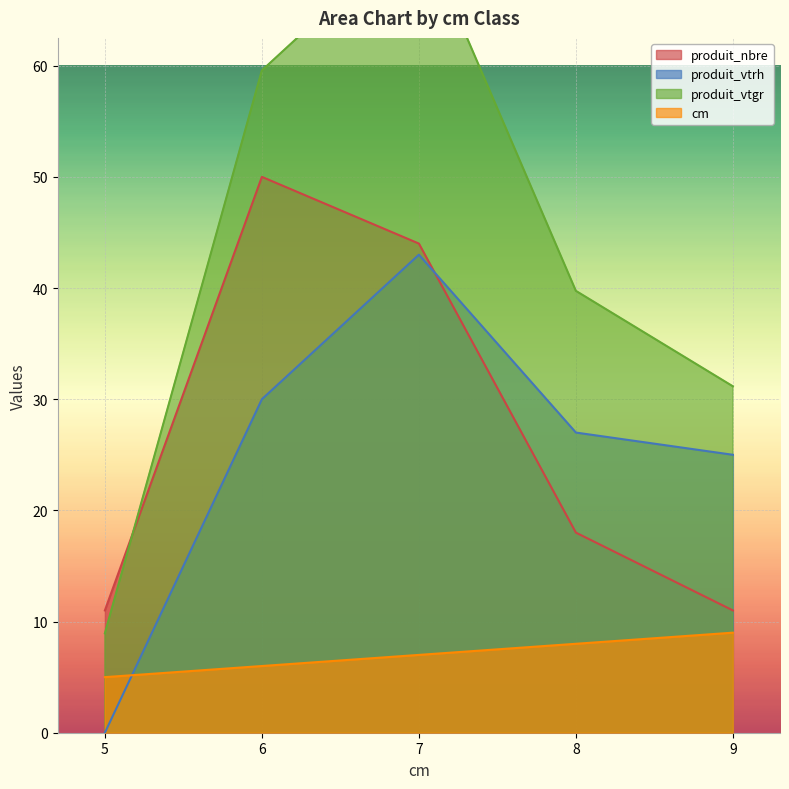

What is the difference between the highest and lowest values at 8?

31.7